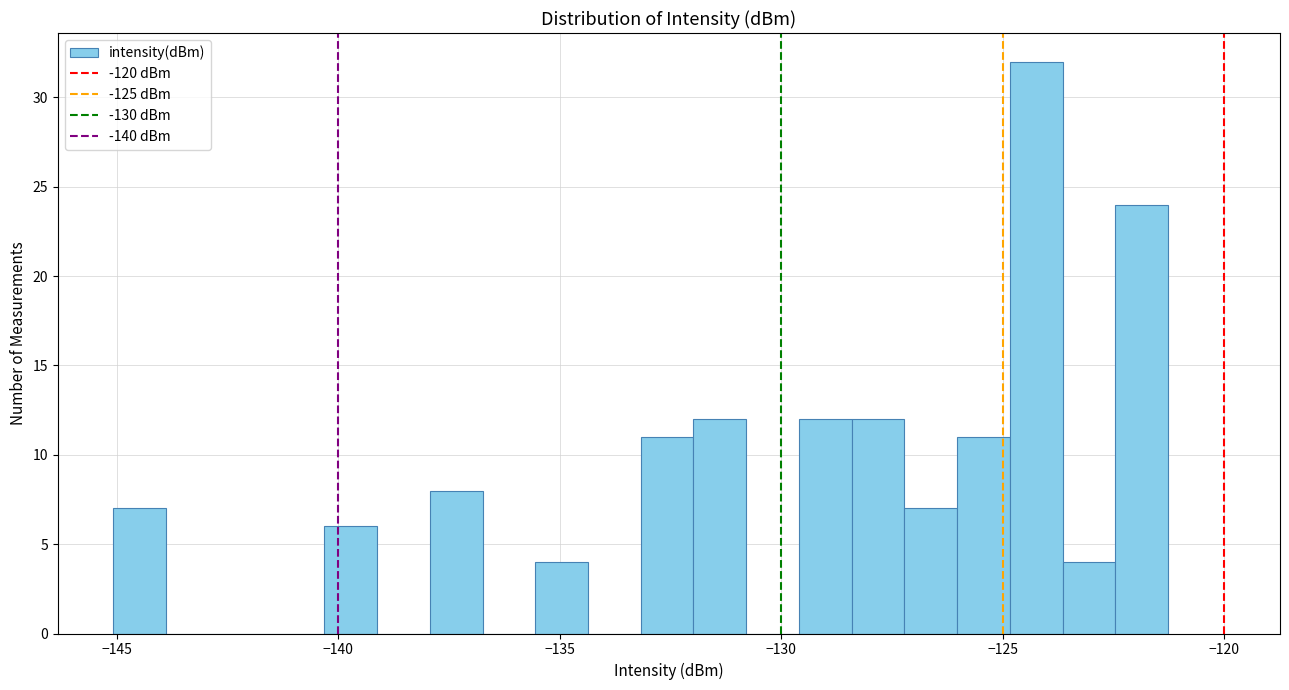

Around what value on the x-axis is the tallest bar? Give the approximate position of its centre, as read against the axis.

-124.0